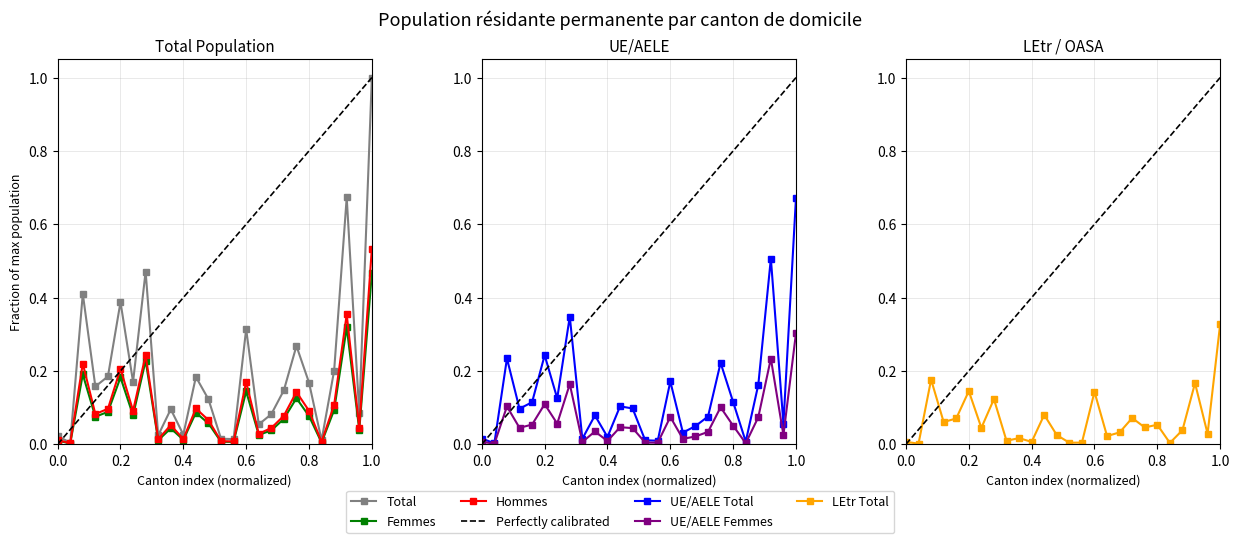

In UE/AELE Femmes, how many points are higher than both neighbors (excluding endpoints)?

8